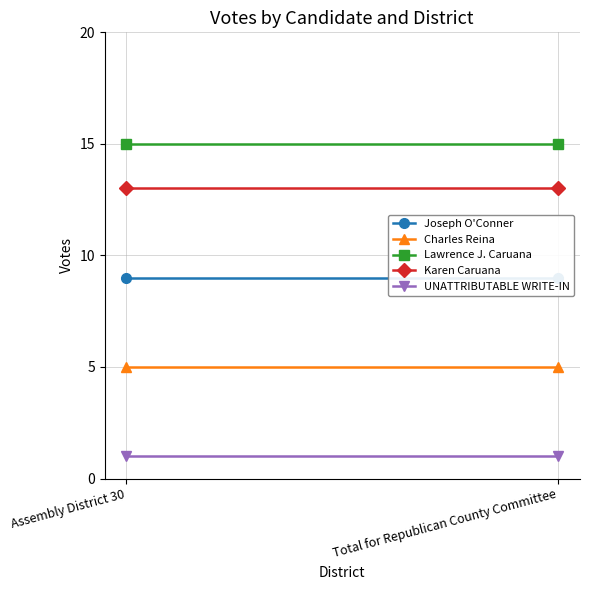

List the labels in order of Lawrence J. Caruana value, largest first.

Assembly District 30, Total for Republican County Committee